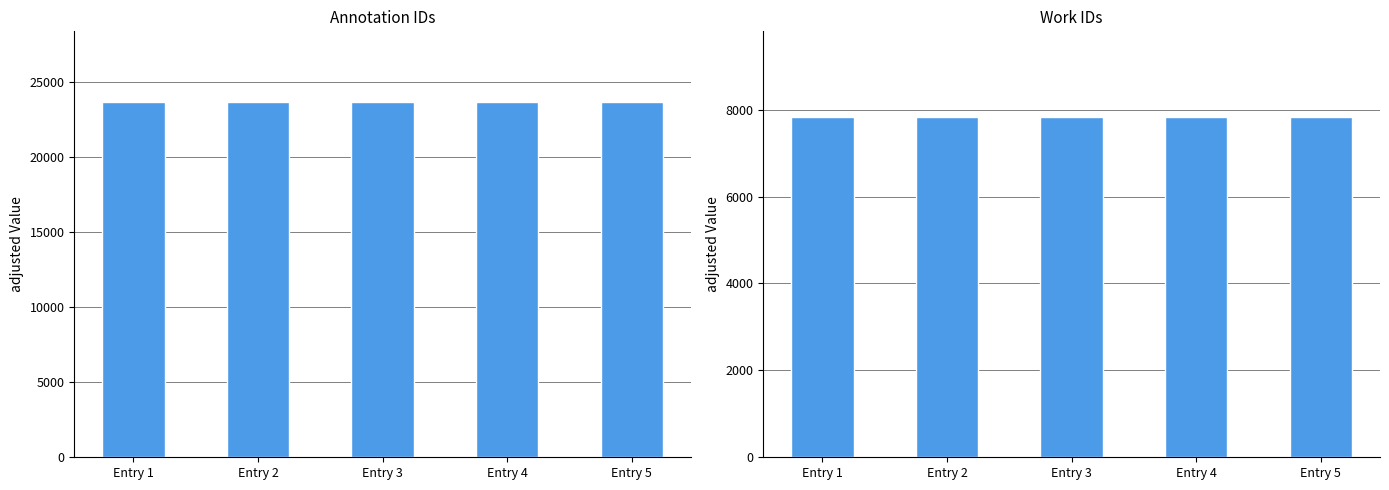

Rank the series by their maximum value, from highest to lowest.

id, work_id